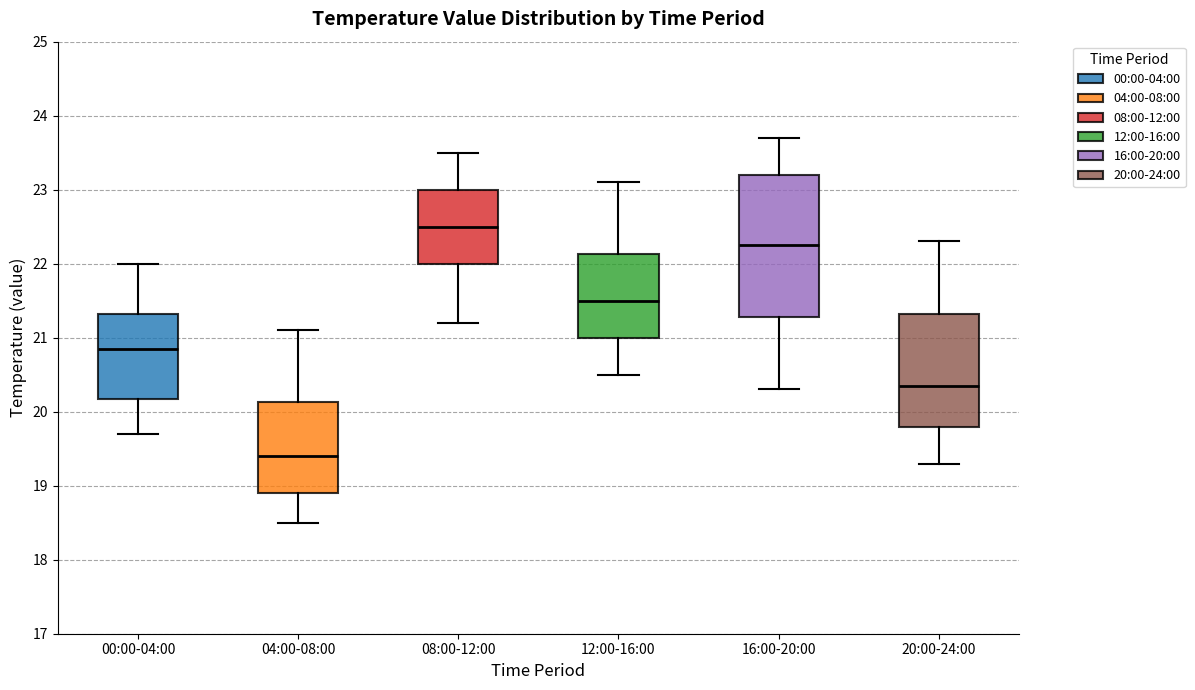

Comparing the boxes themselves (not the whiskers), which one is the tallest?

16:00-20:00